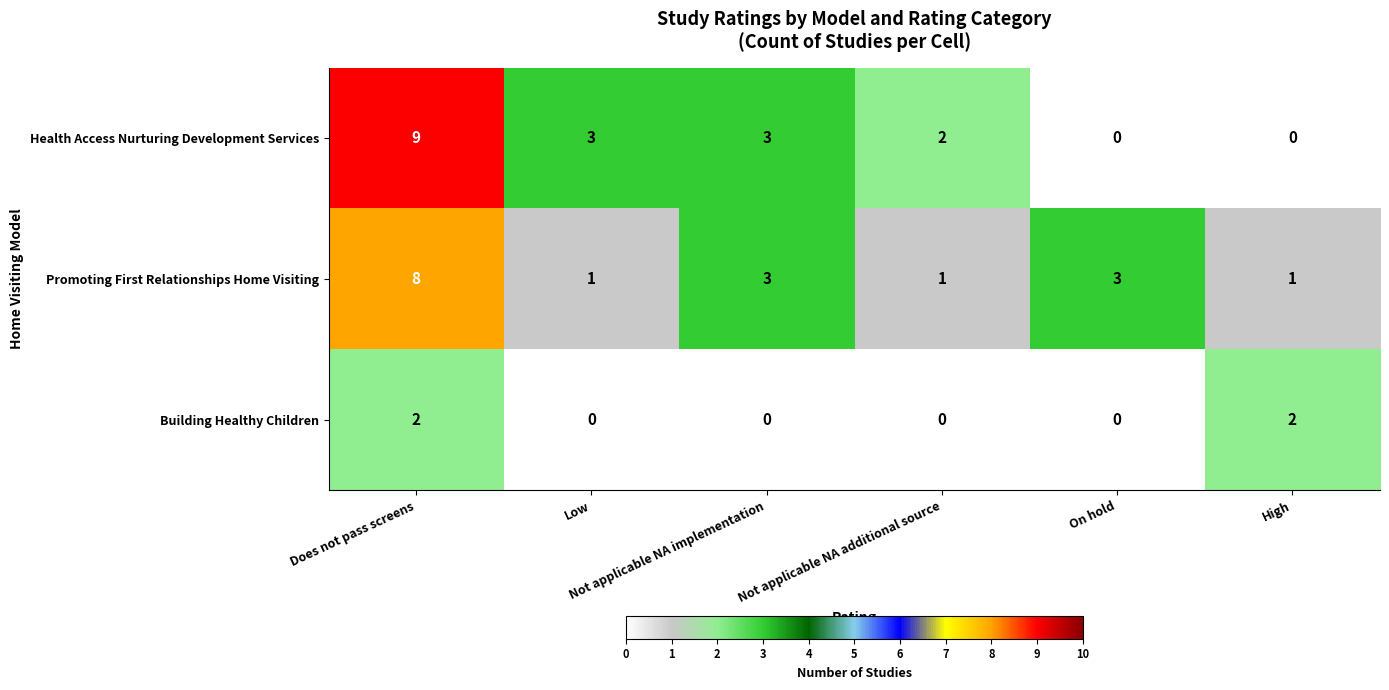

What is the greatest value displayed?

9